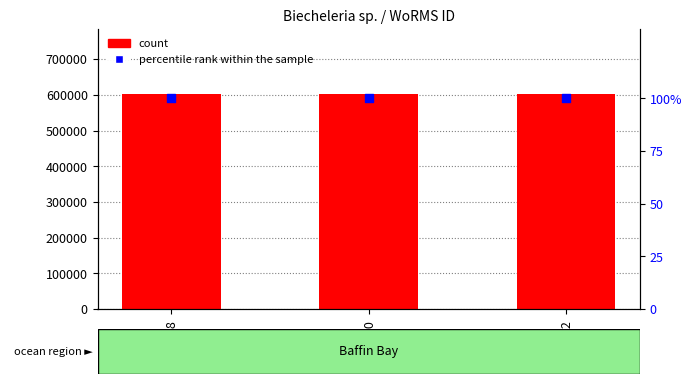

Which series reaches the minimum Y coordinate?

percentile rank within the sample